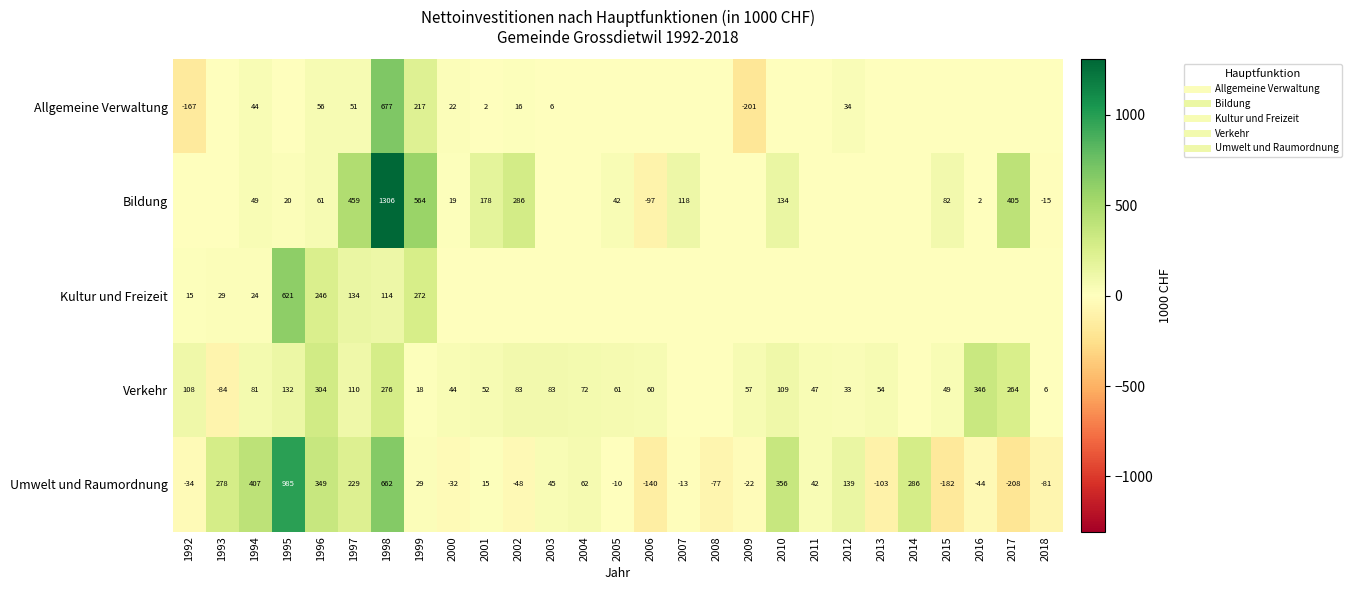

What is the difference between the Allgemeine Verwaltung values at 1998 and 2007?

677.4